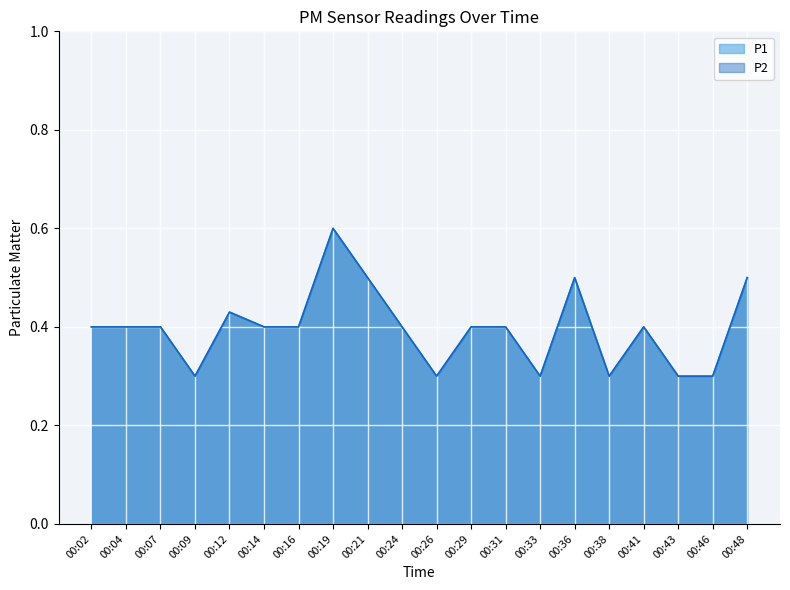

What is the difference between the P2 values at 00:48 and 00:14?

0.1